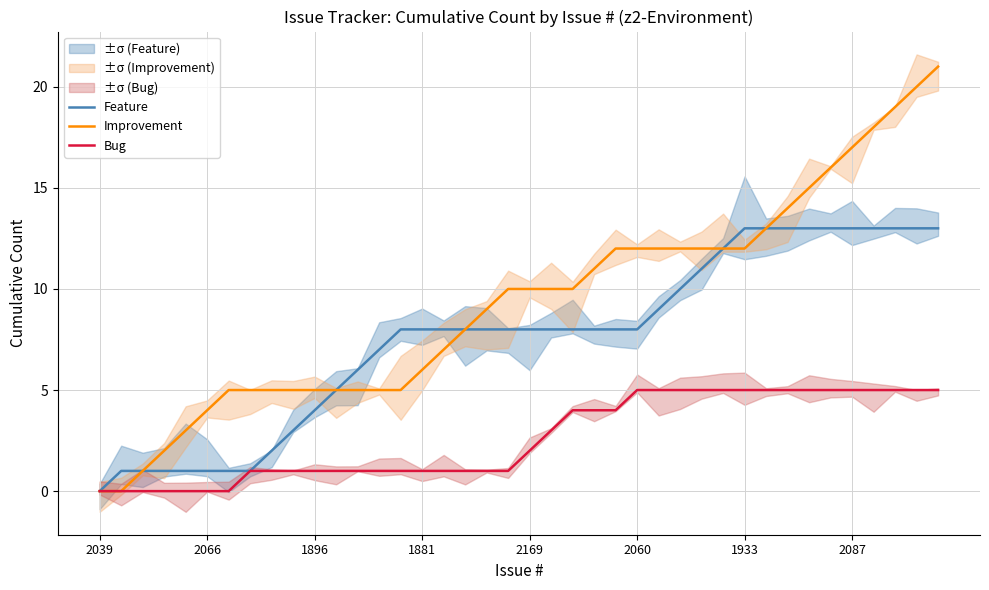

What is the label of the 18th point from the right?

22